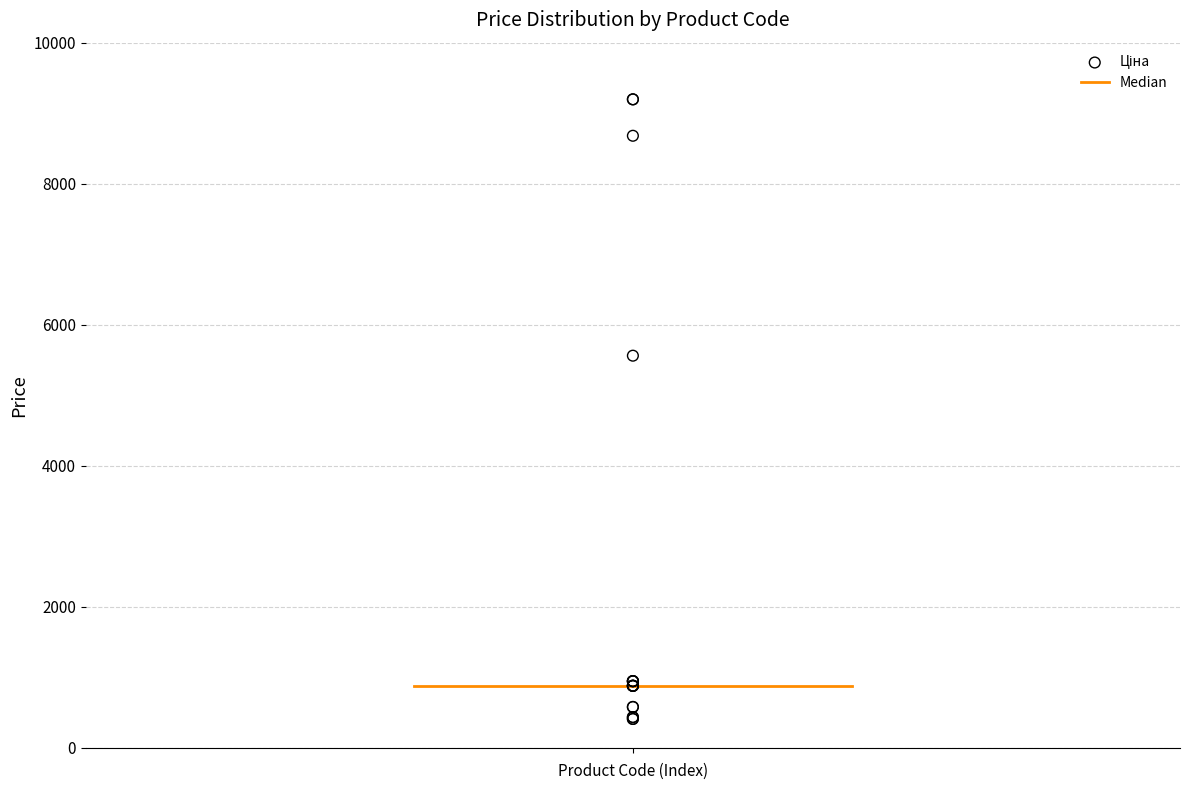

What Y value in the scatter plot is closest to 4802?

5560.3